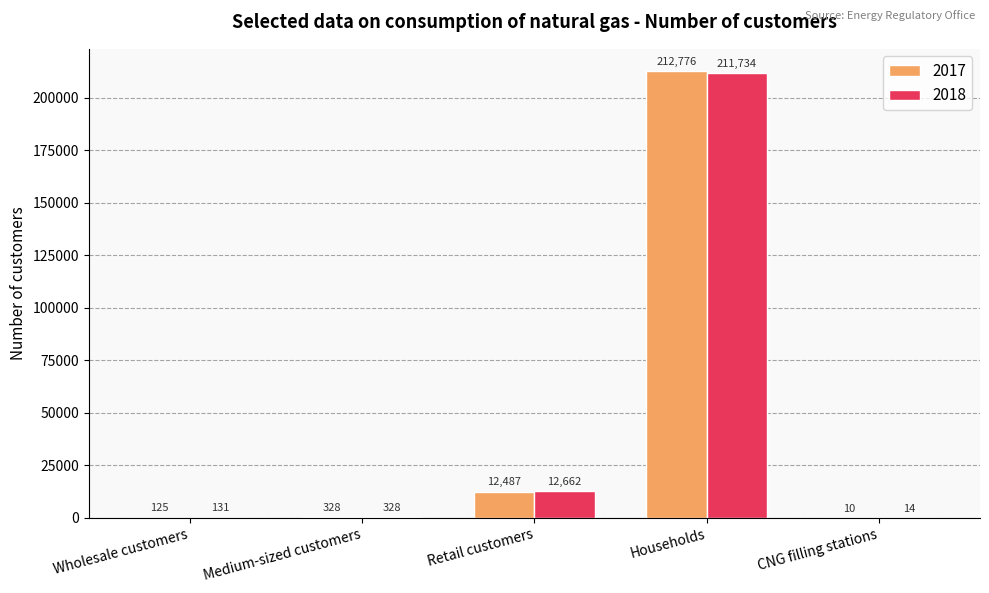

True or false: 2017 has a value of 212776 at Households.

True